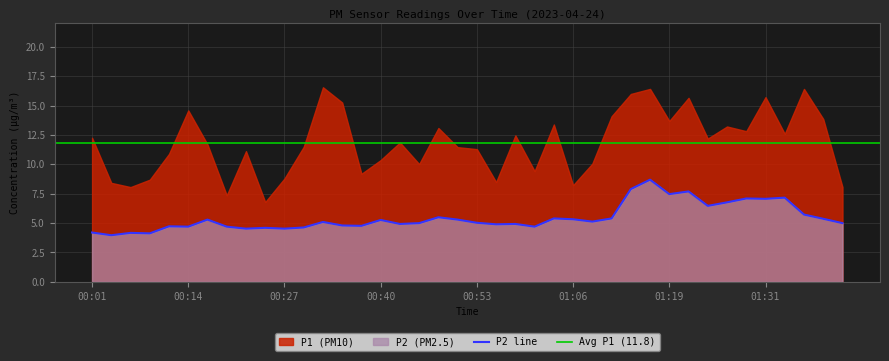

What is the smallest value displayed?

4.0